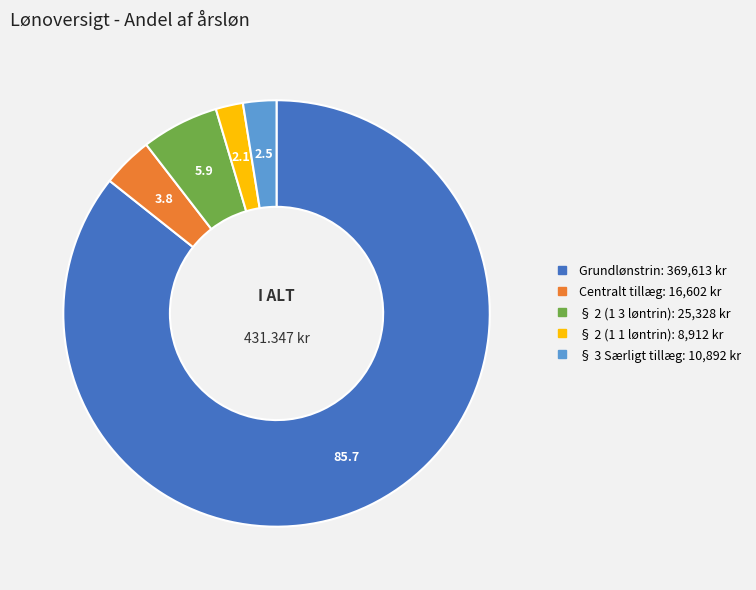

Which category has the biggest portion of the pie?

Grundlønstrin